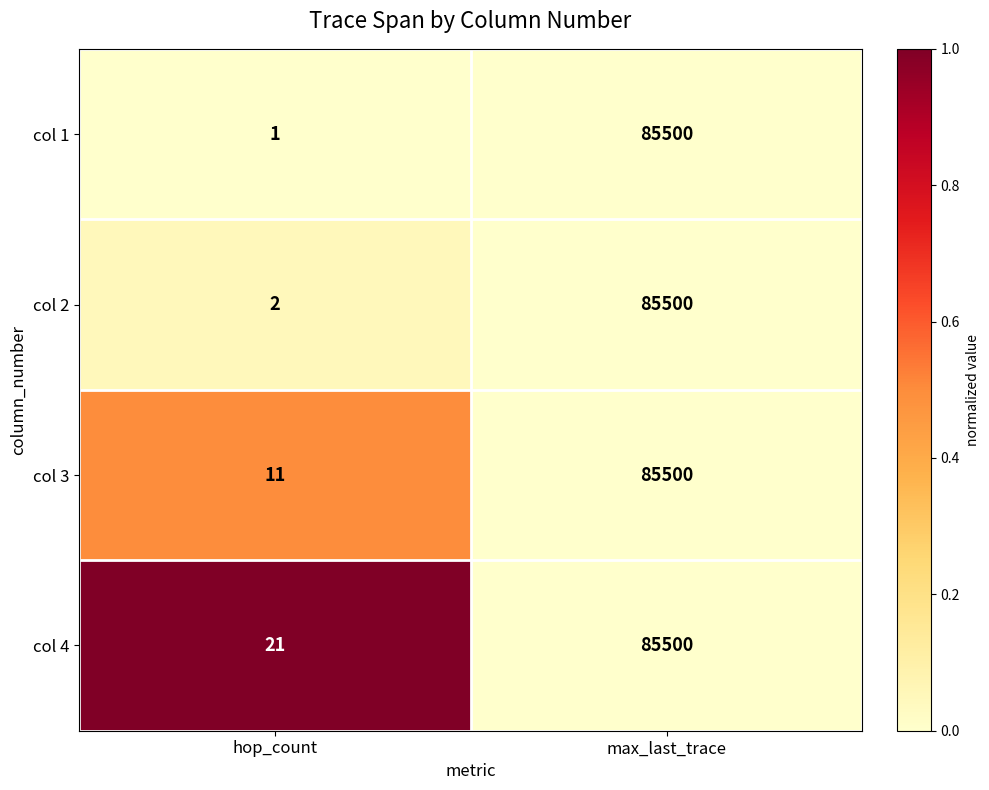

Reading left to right, extract all data points from this chart.

col 1: 1	85500
col 2: 2	85500
col 3: 11	85500
col 4: 21	85500